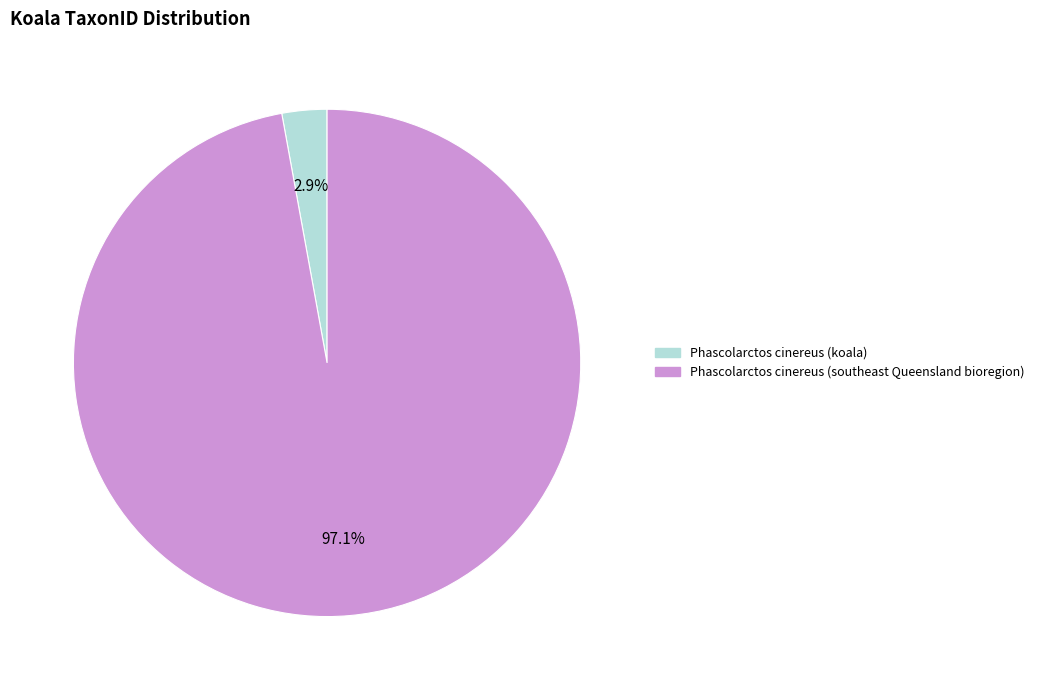

What is the smallest slice in the pie chart?

Phascolarctos cinereus (koala)